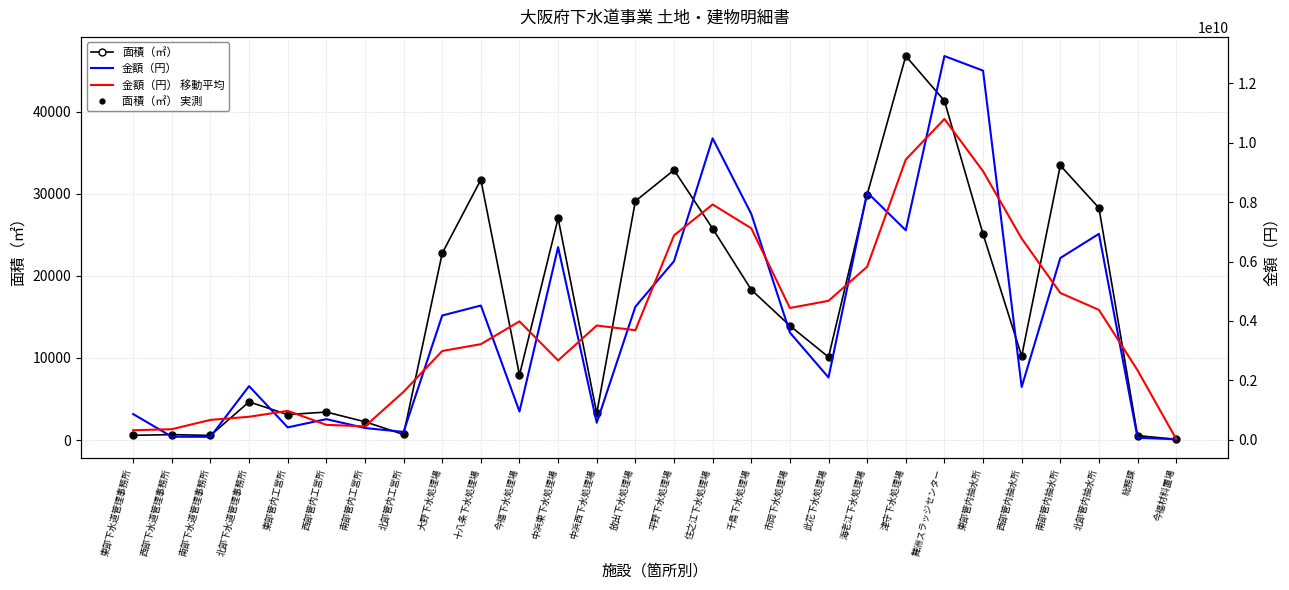

What is the difference between the 金額（円） 移動平均 values at 舞洲スラッジセンター and 東部下水道管理事務所?

10468193121.0